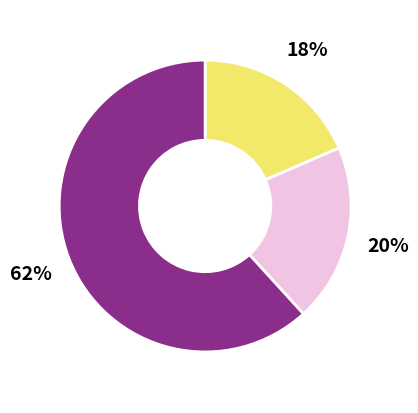

Is there any slice that represents more than half of the pie?

Yes